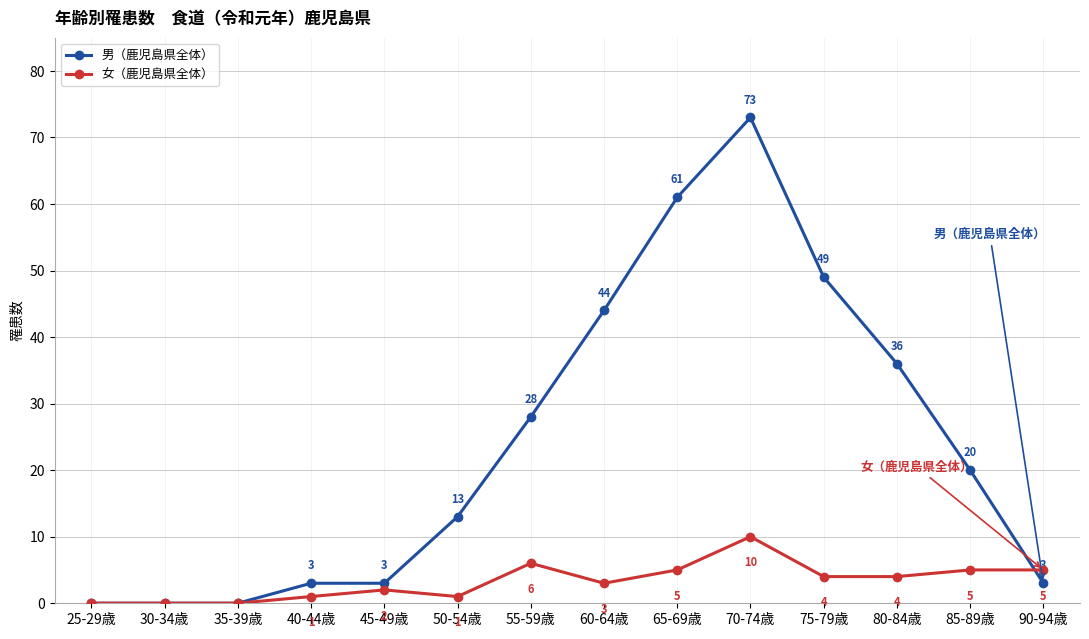

True or false: 男（鹿児島県全体） has a value of 6 at 85-89歳.

False